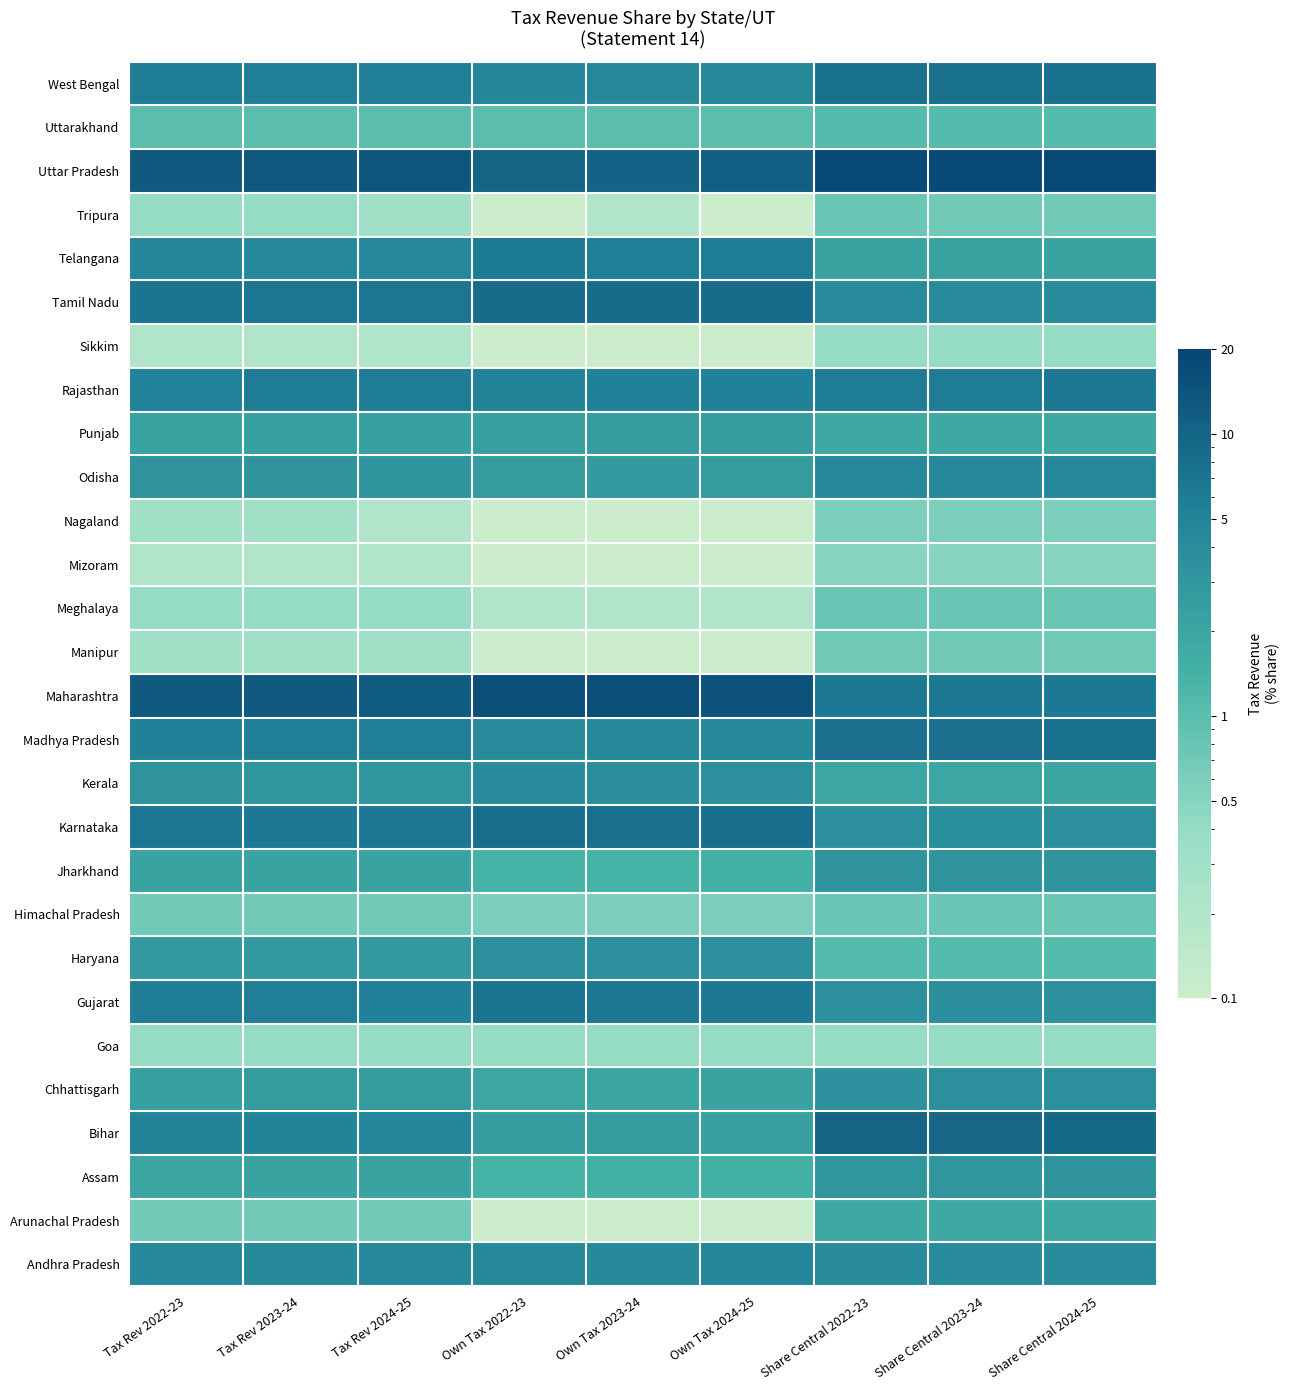

What is the smallest value displayed?

0.1